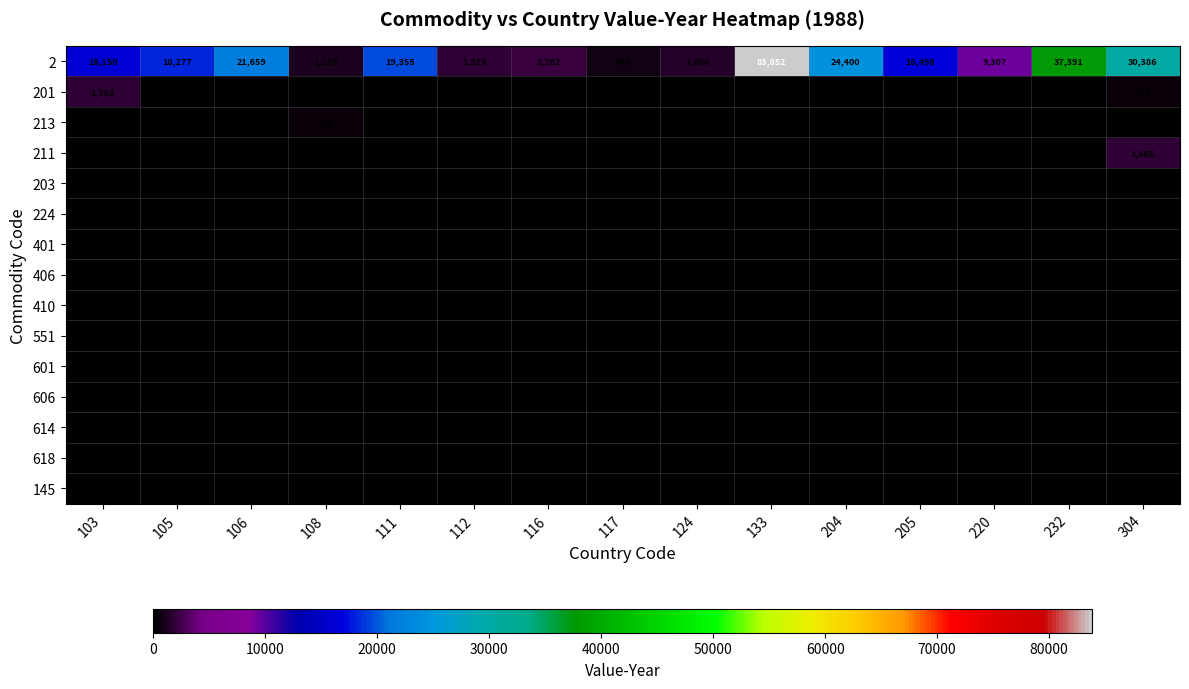

At which category does the chart reach its peak across all series?

133